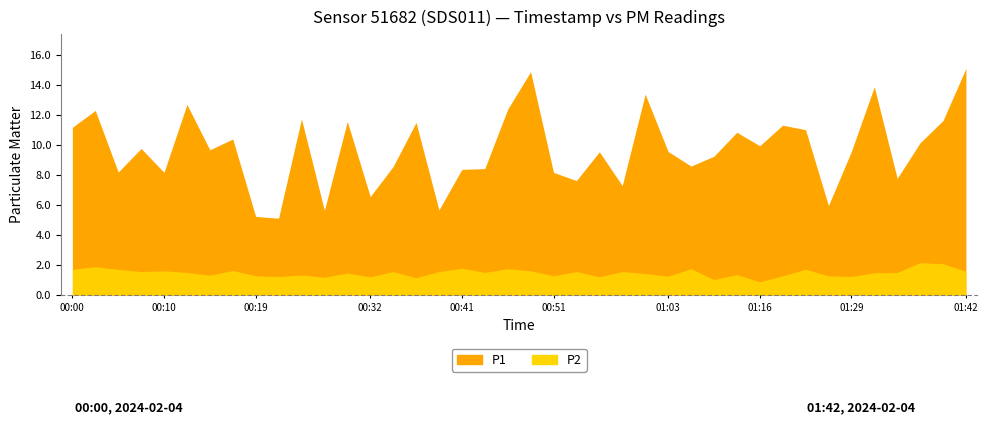

What is the value of the P2 point at the 9th from the left?

1.3